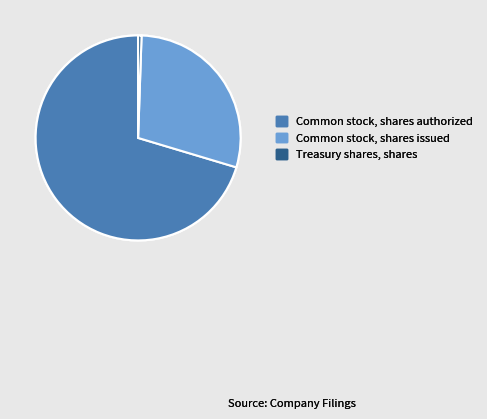

What is the majority slice?

Common stock, shares authorized